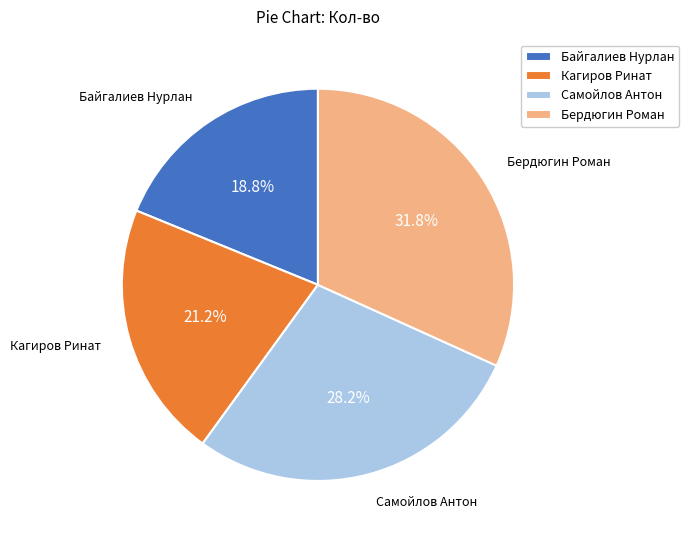

What is the smallest slice in the pie chart?

Байгалиев Нурлан